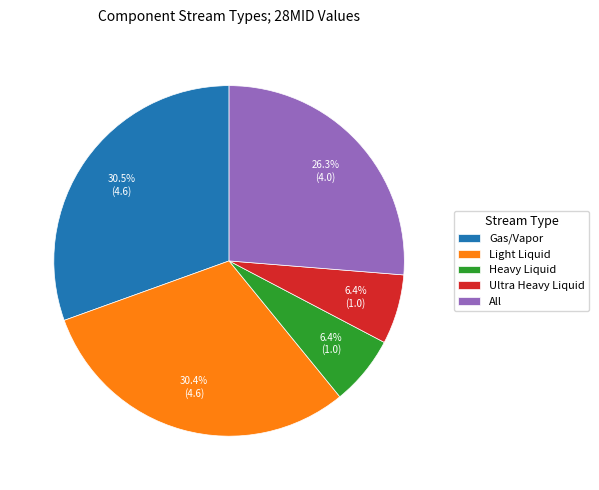

Do Ultra Heavy Liquid and Light Liquid together represent more than half of the pie?

No